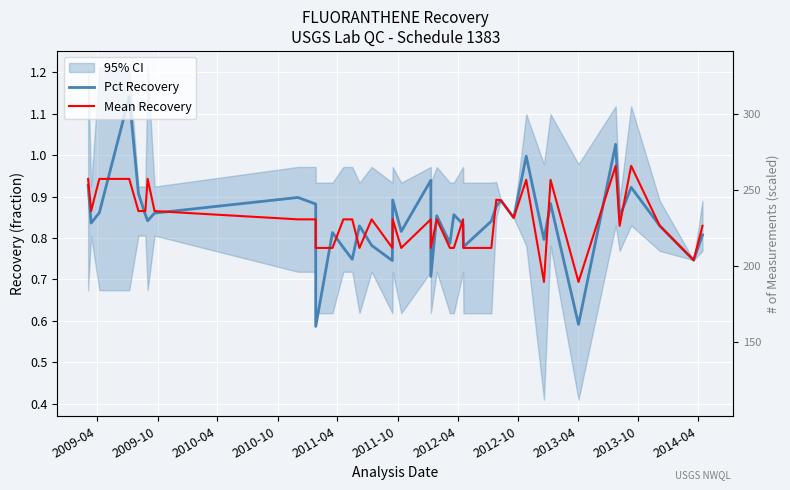

True or false: Pct Recovery and Mean Recovery cross at least once.

True